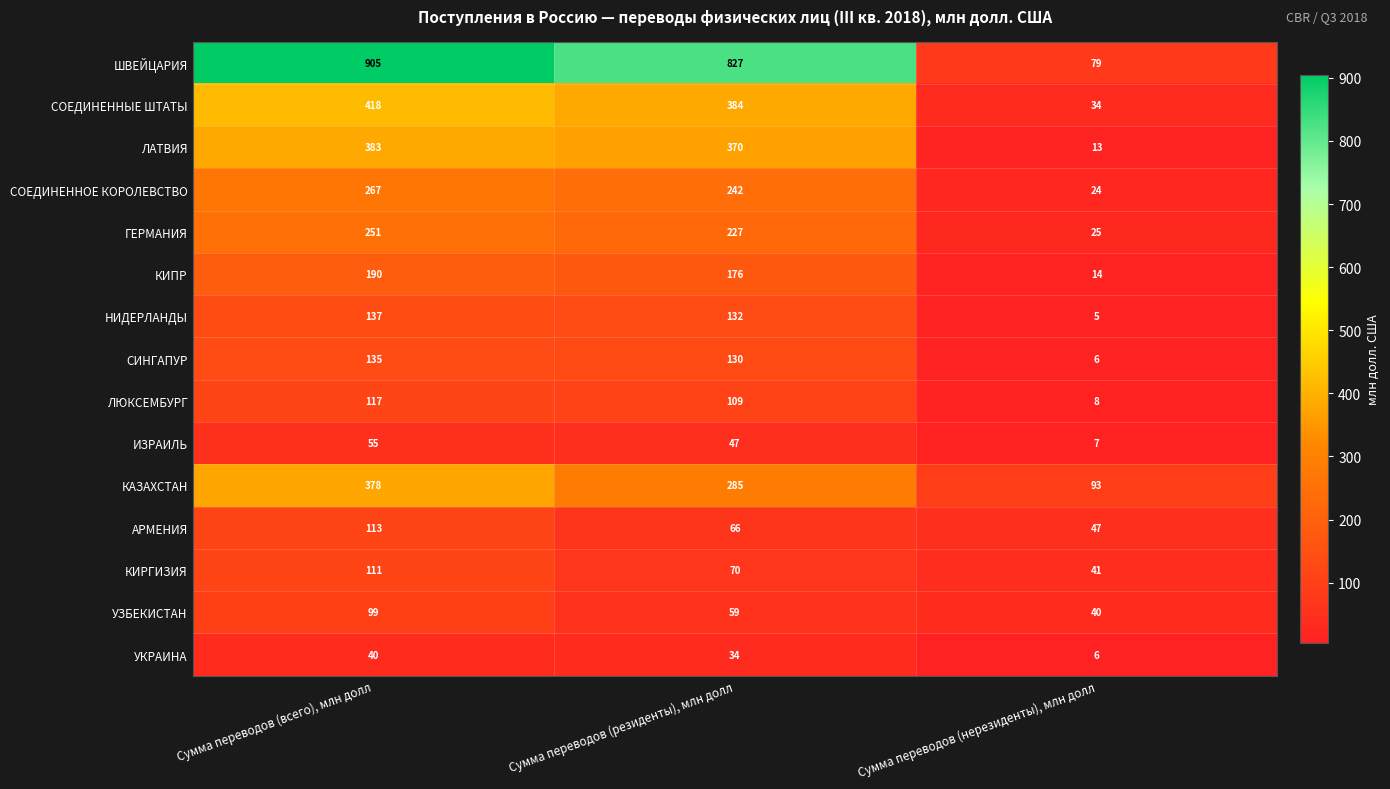

What is the spread (max minus min) of values at Сумма переводов (резиденты), млн долл?

793